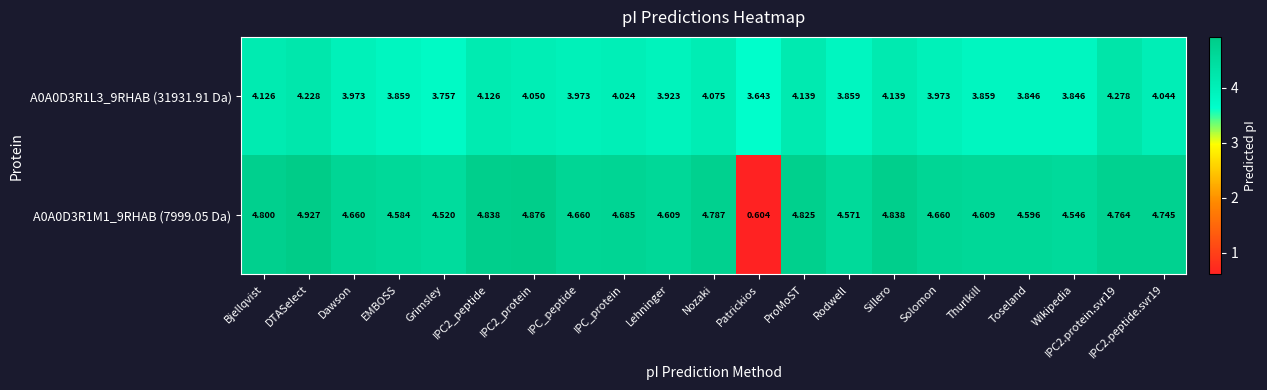

What is the difference between the highest and lowest values at Nozaki?

0.7